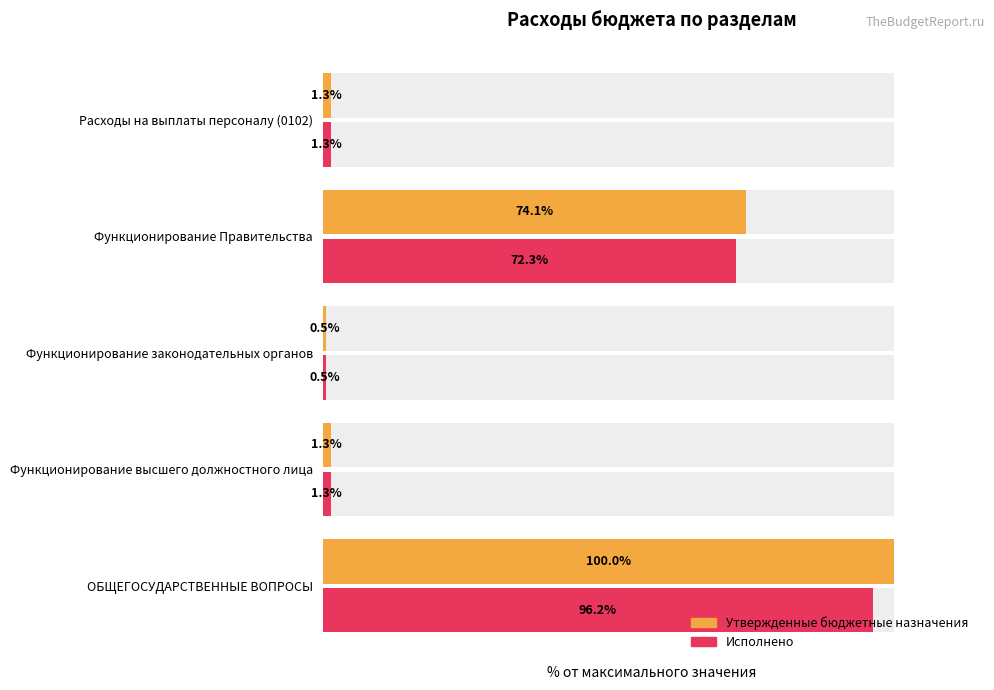

List the series in order of their peak value, lowest first.

Исполнено, Утвержденные бюджетные назначения